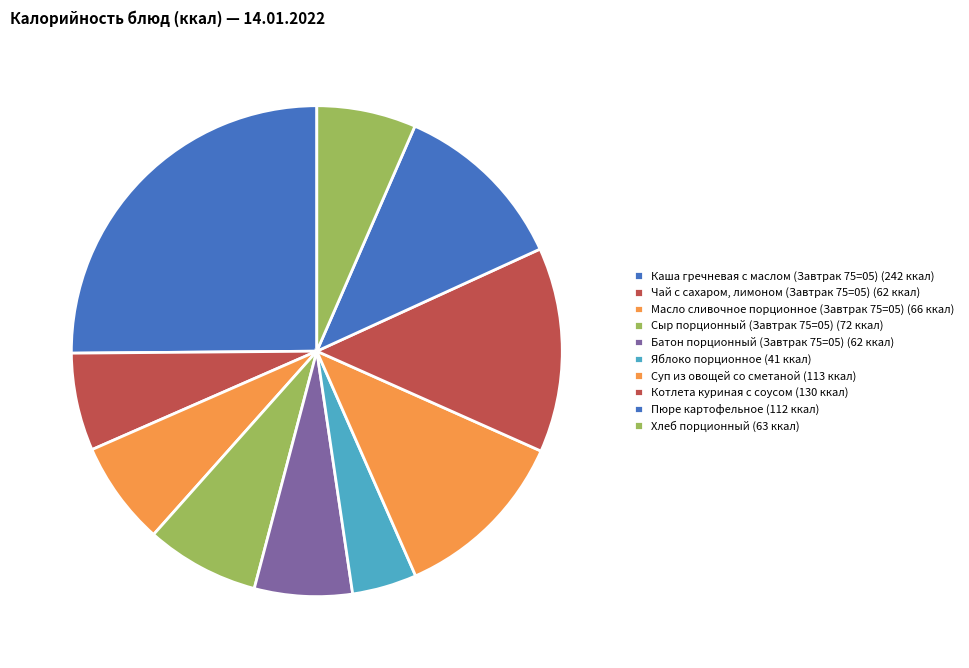

Count the number of slices in the pie.

10